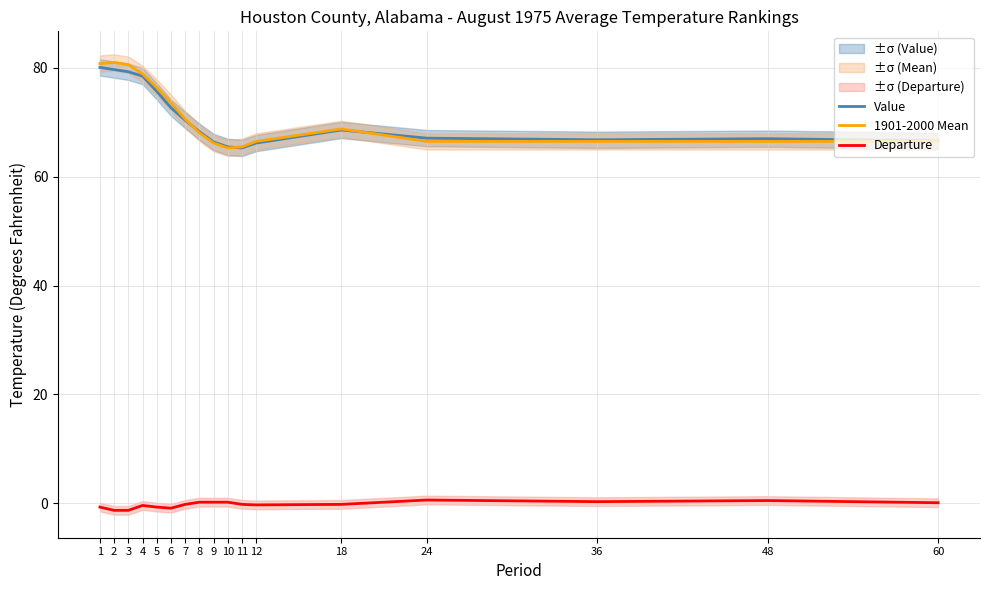

Which category has the highest value across all series?

2